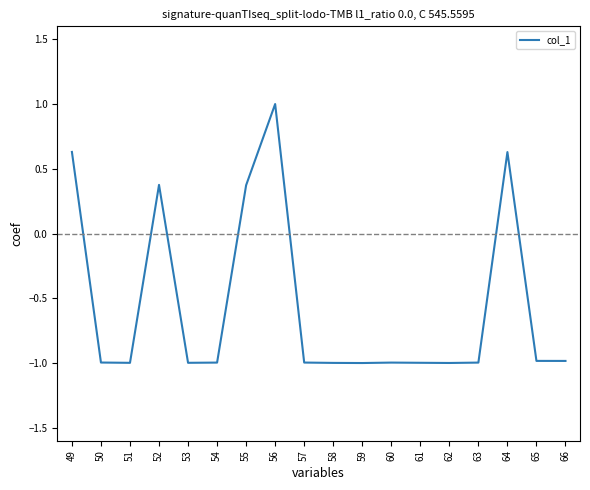

What is the sum of all values?

-9.9